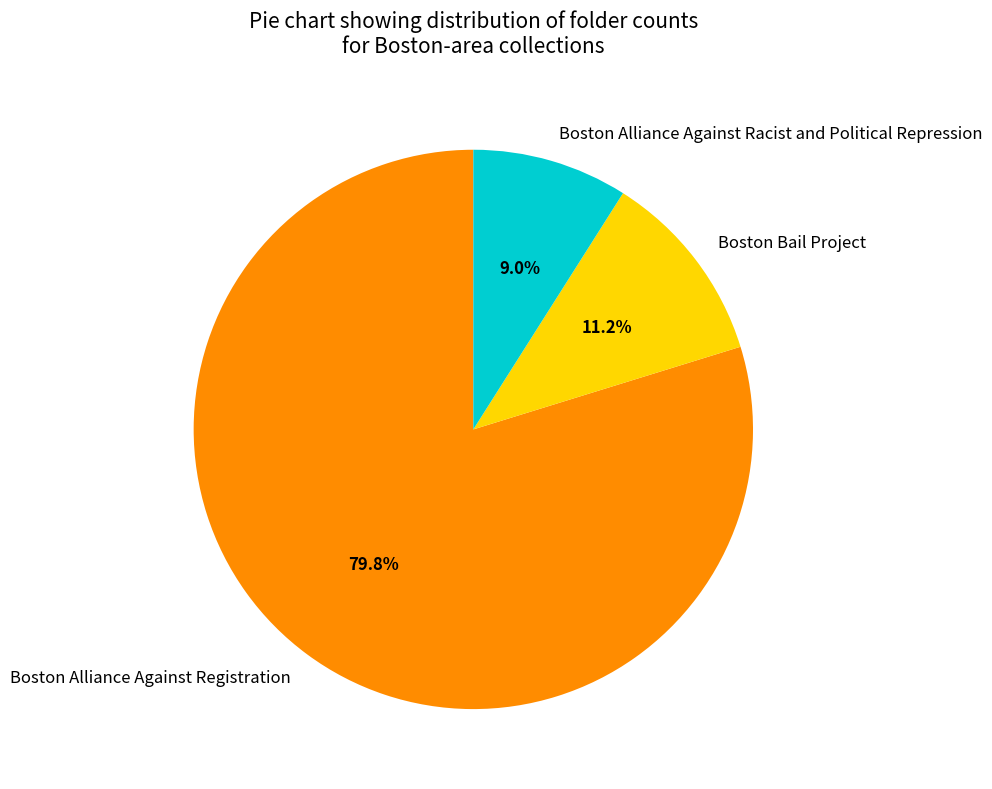

Which category accounts for the majority?

Boston Alliance Against Registration